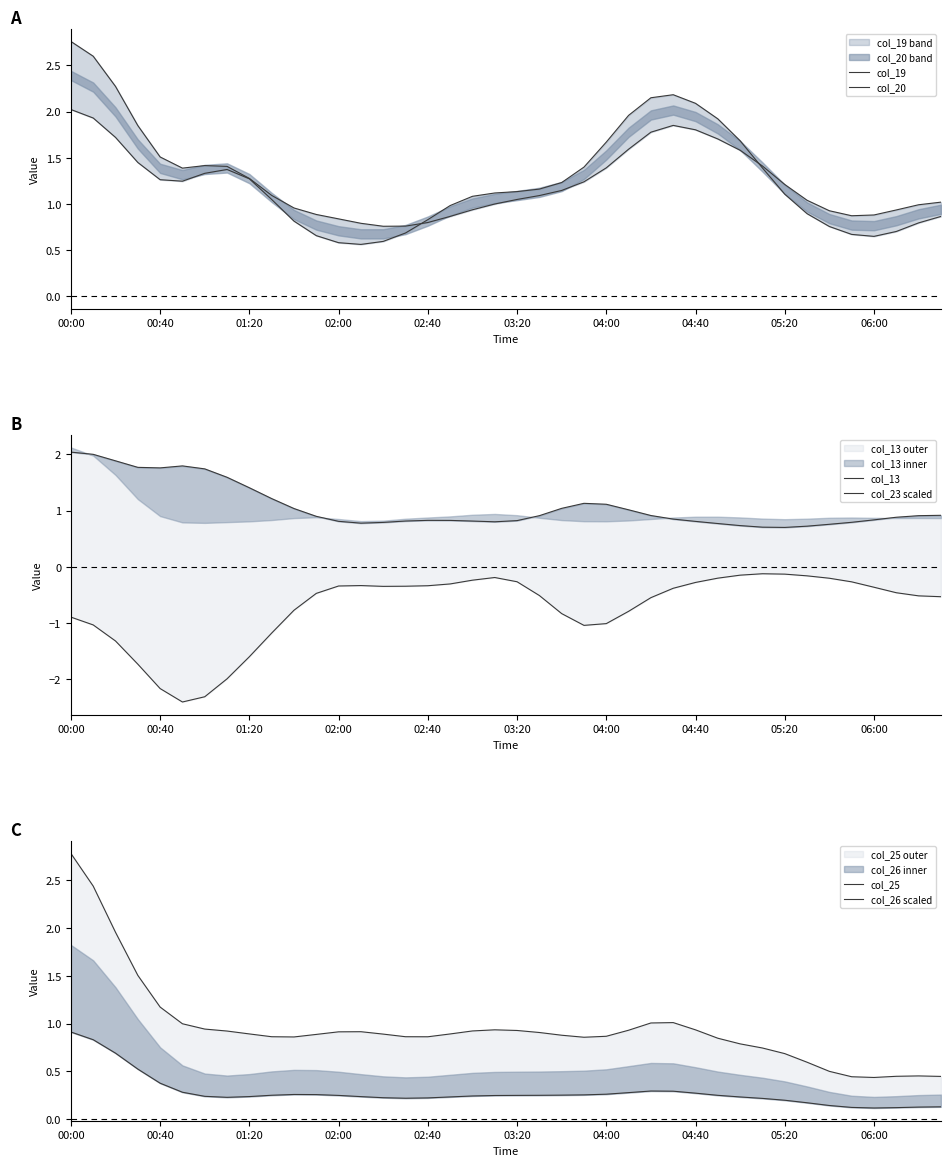

Count the number of data series in this chart.

6